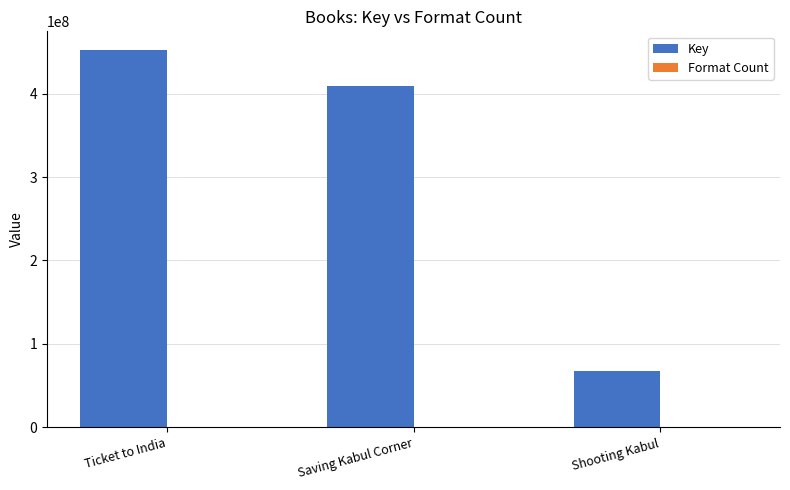

Are the bars horizontal?

No